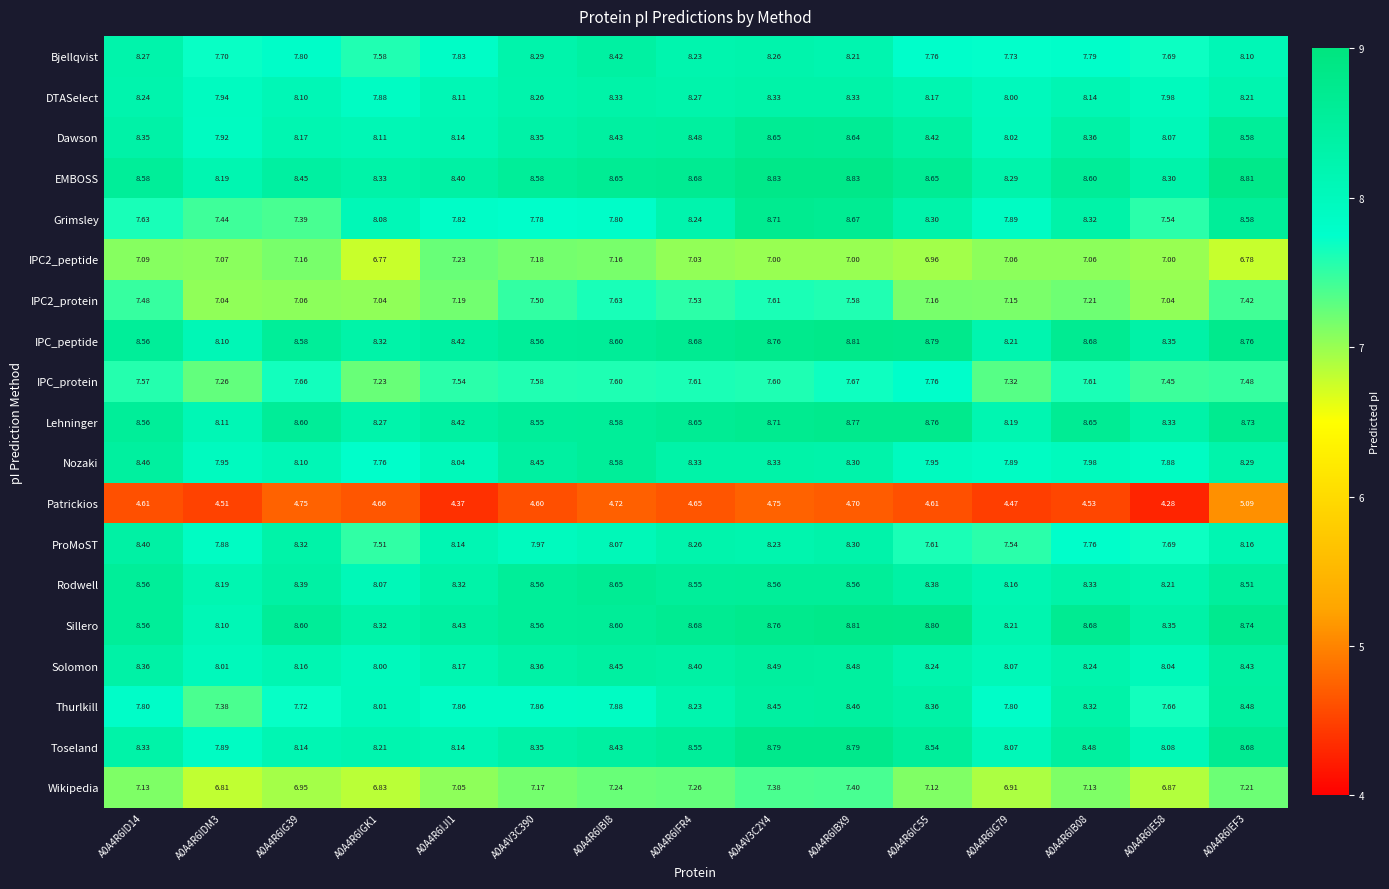

Which series has the largest range (max minus min)?

Grimsley